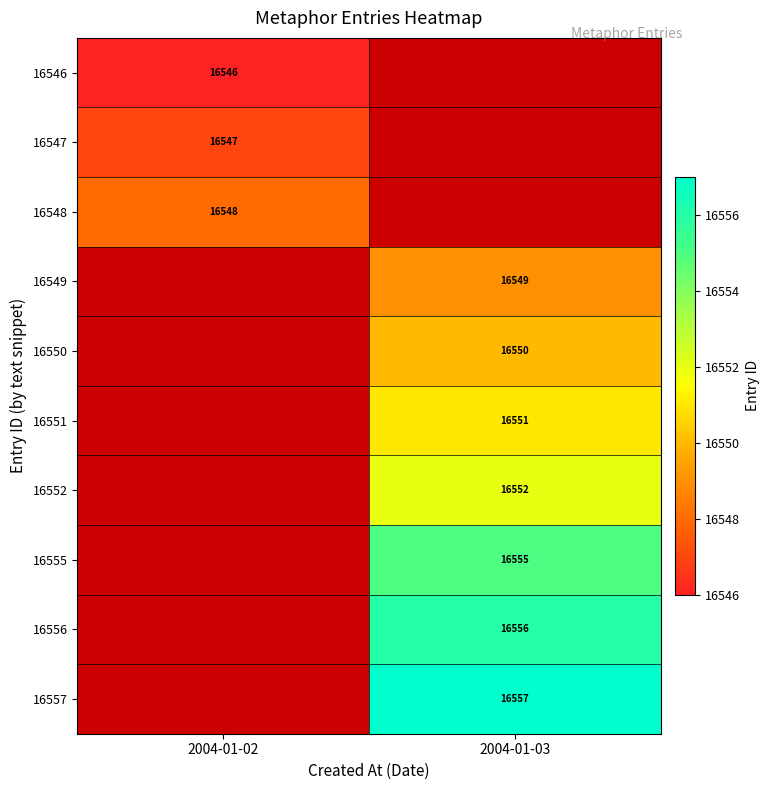

At how many categories does at least one series exceed 14911?

2